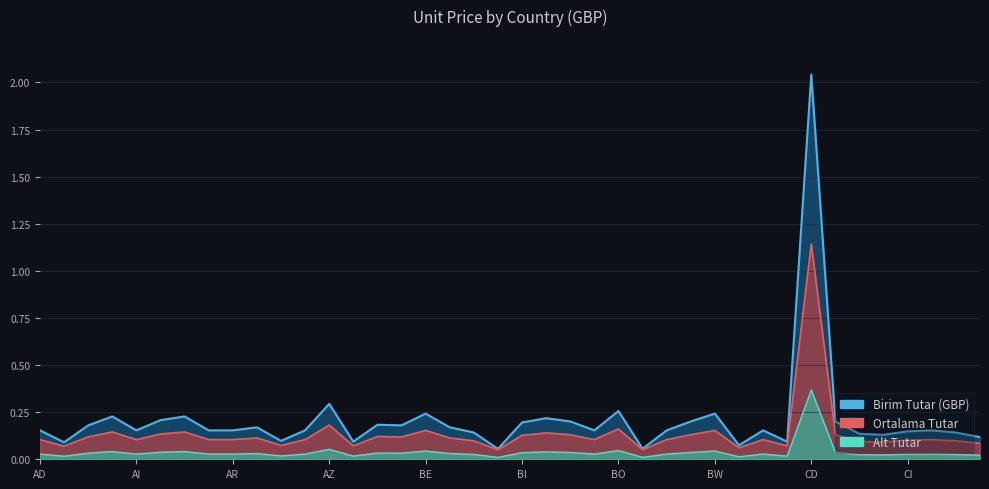

The chart shows a value of 0.1 at BO. True or false?

False